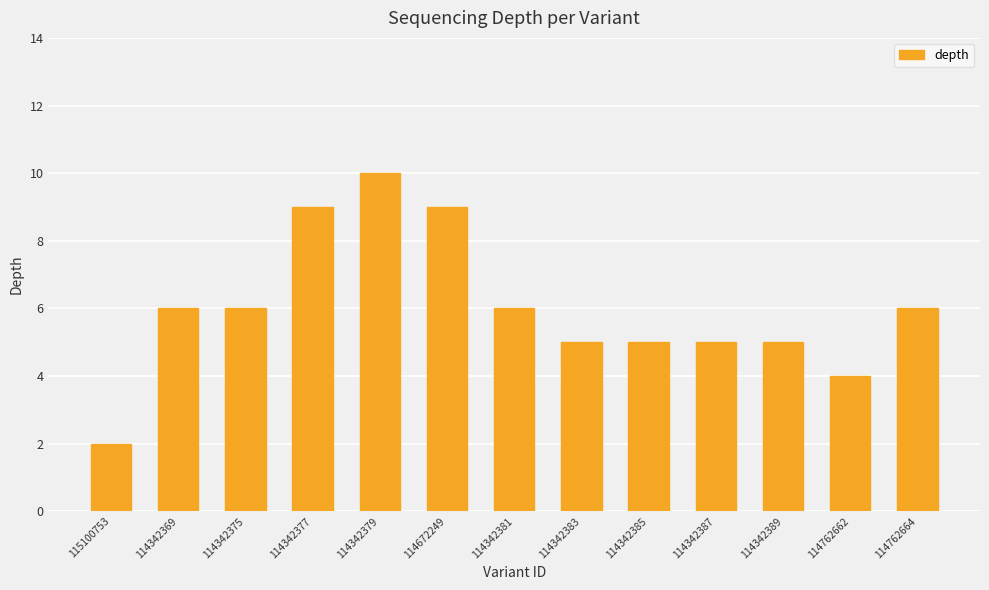

Is it true that the value at 114342383 is 5?

True